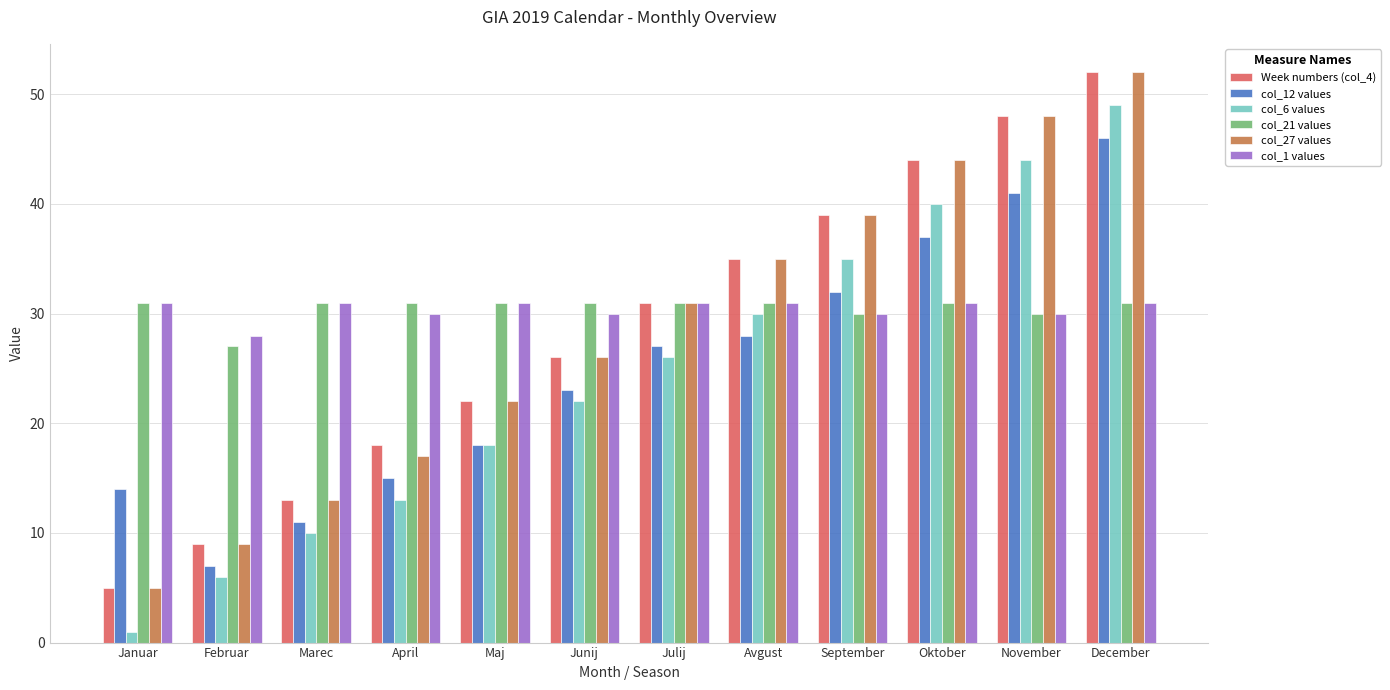

What position from the right is December?

1